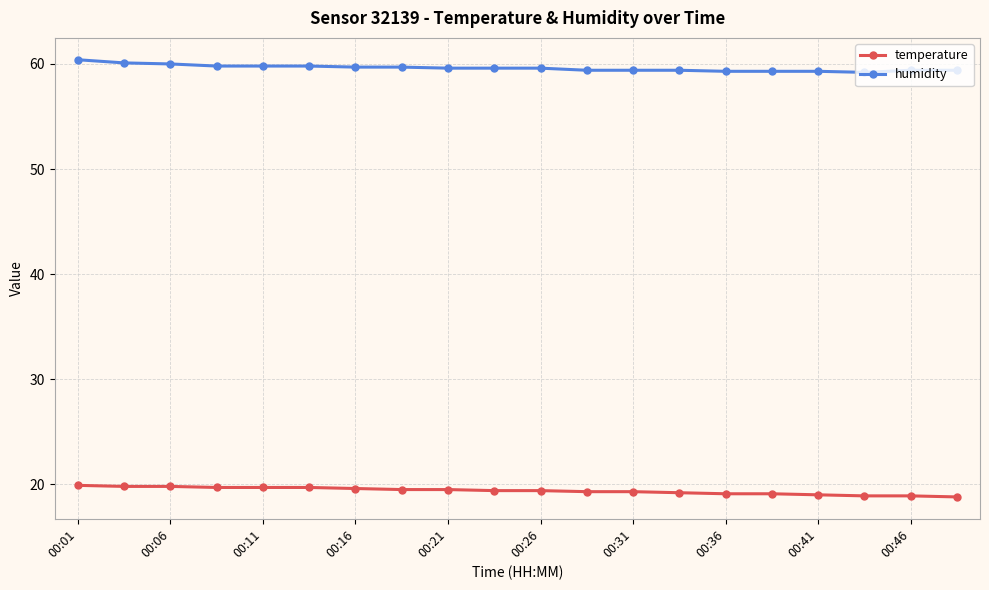

What is the minimum value for humidity?

59.2